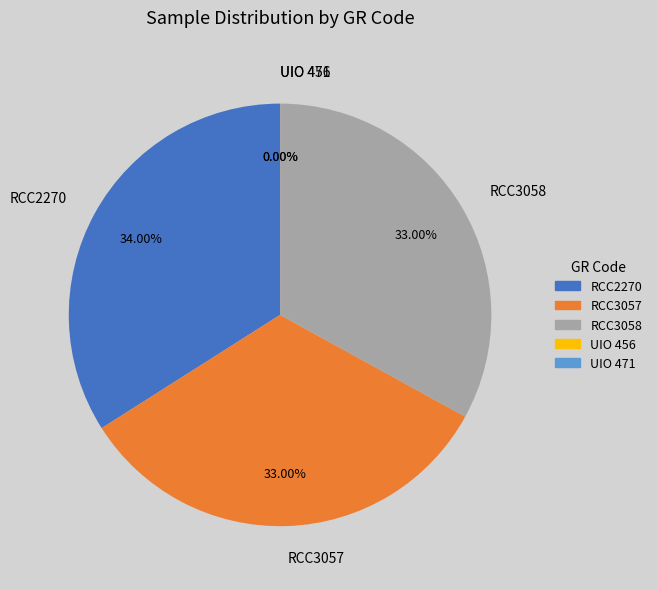

Does RCC3058 represent more than half of the total?

No